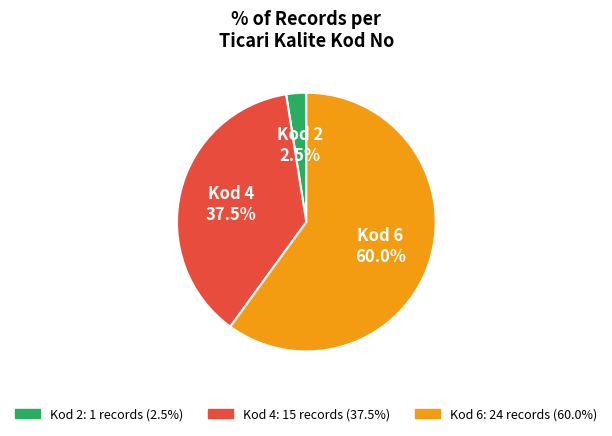

What is the largest slice in the pie chart?

Kod 6 60.0%